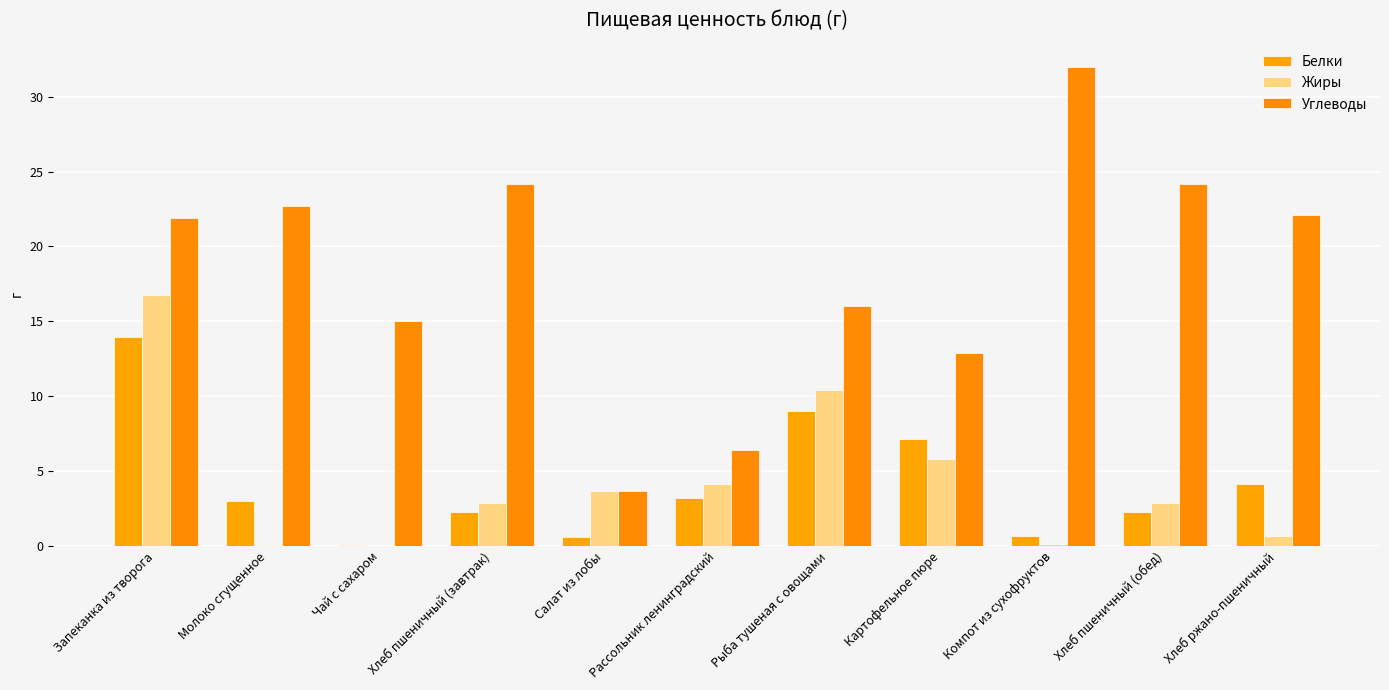

What is the spread (max minus min) of values at Чай с сахаром?

15.0